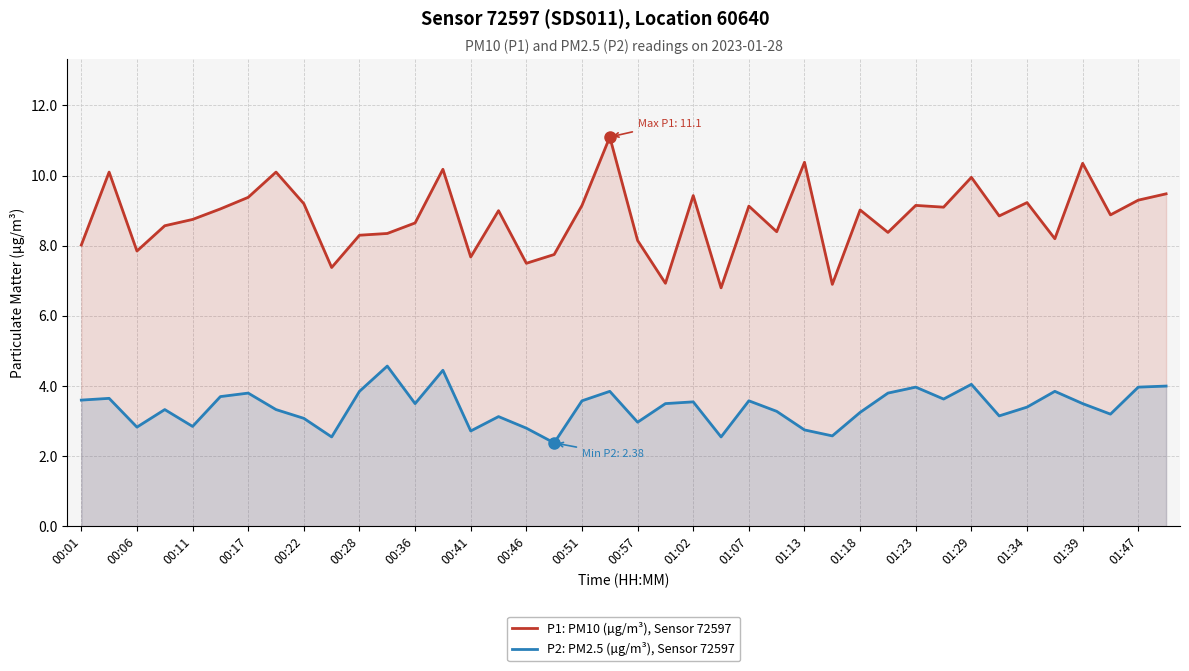

Where is the first local minimum for P2: PM2.5 (µg/m³), Sensor 72597?

00:06